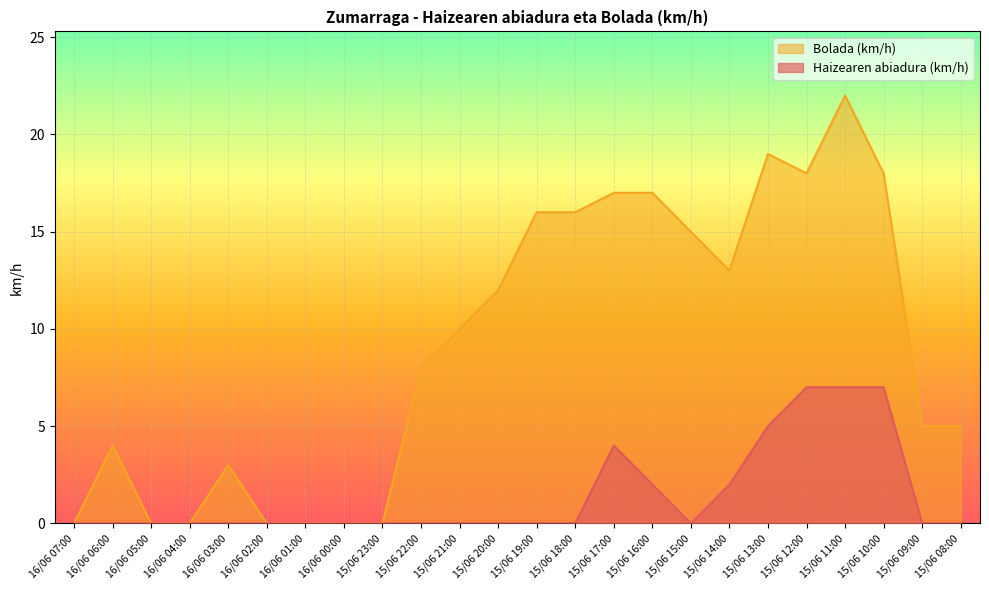

At 15/06 20:00, list the series in order from smallest to largest.

Haizearen abiadura (km/h), Bolada (km/h)